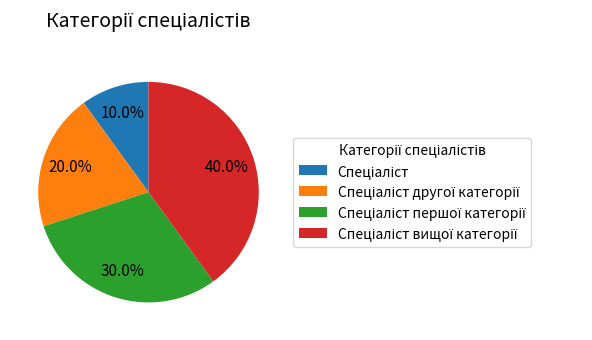

Does any single category account for the majority?

No